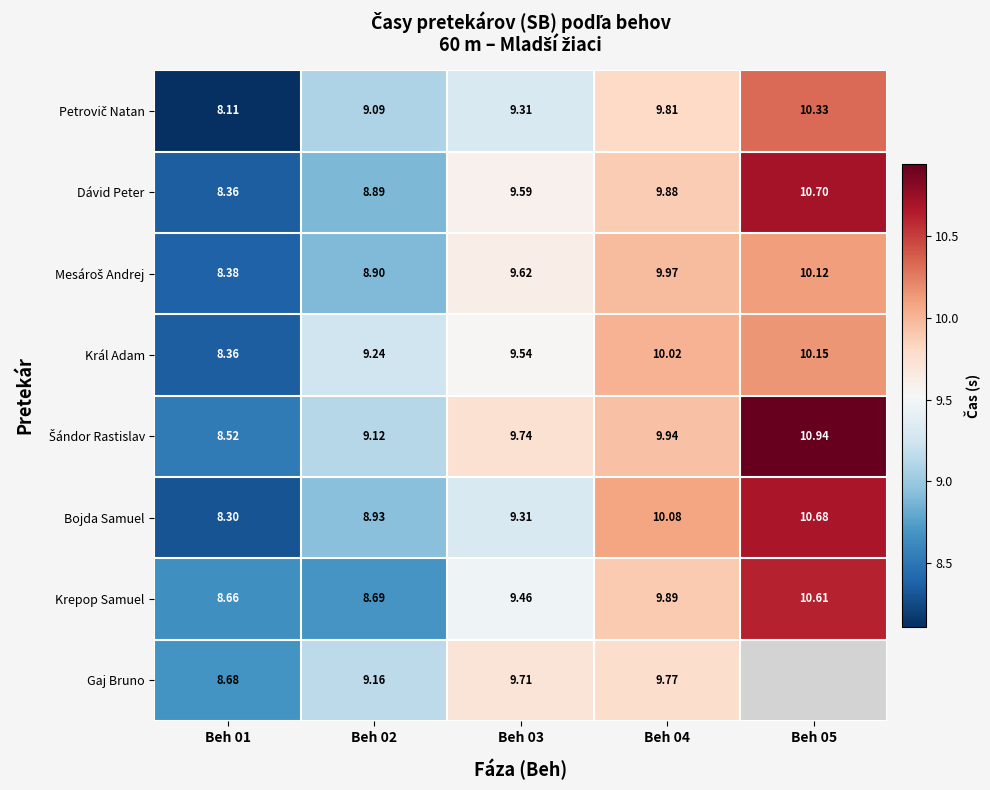

What is the minimum value for Bojda Samuel?

8.3